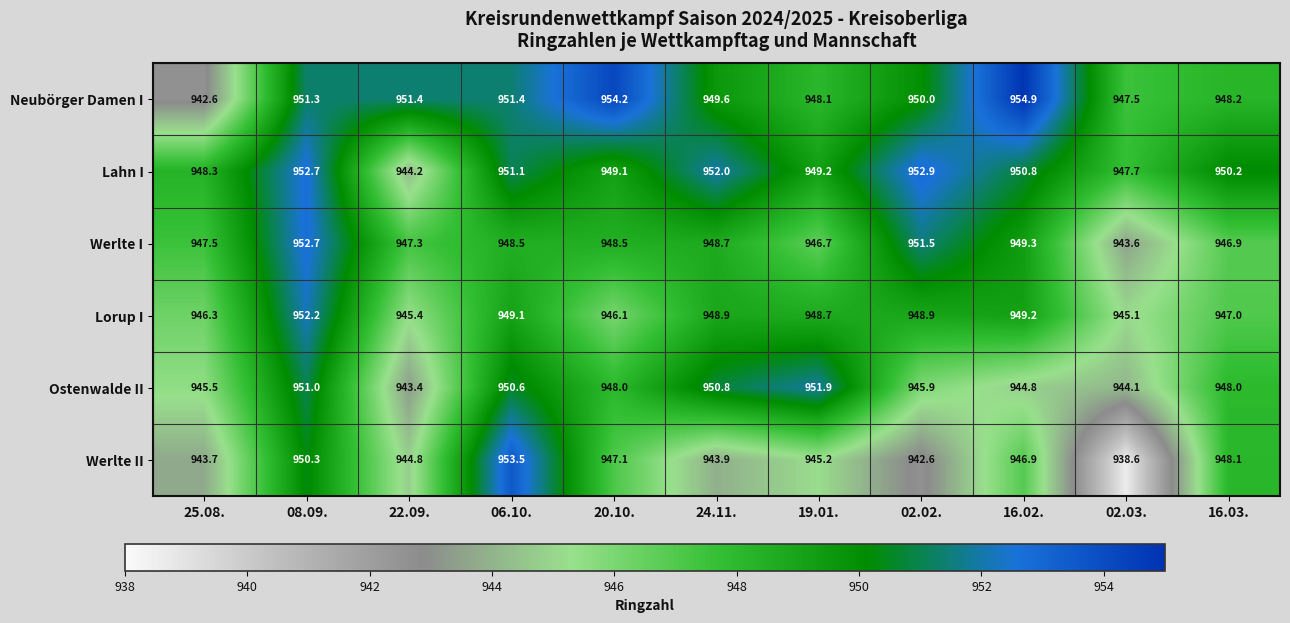

Which series has the largest range (max minus min)?

Werlte II